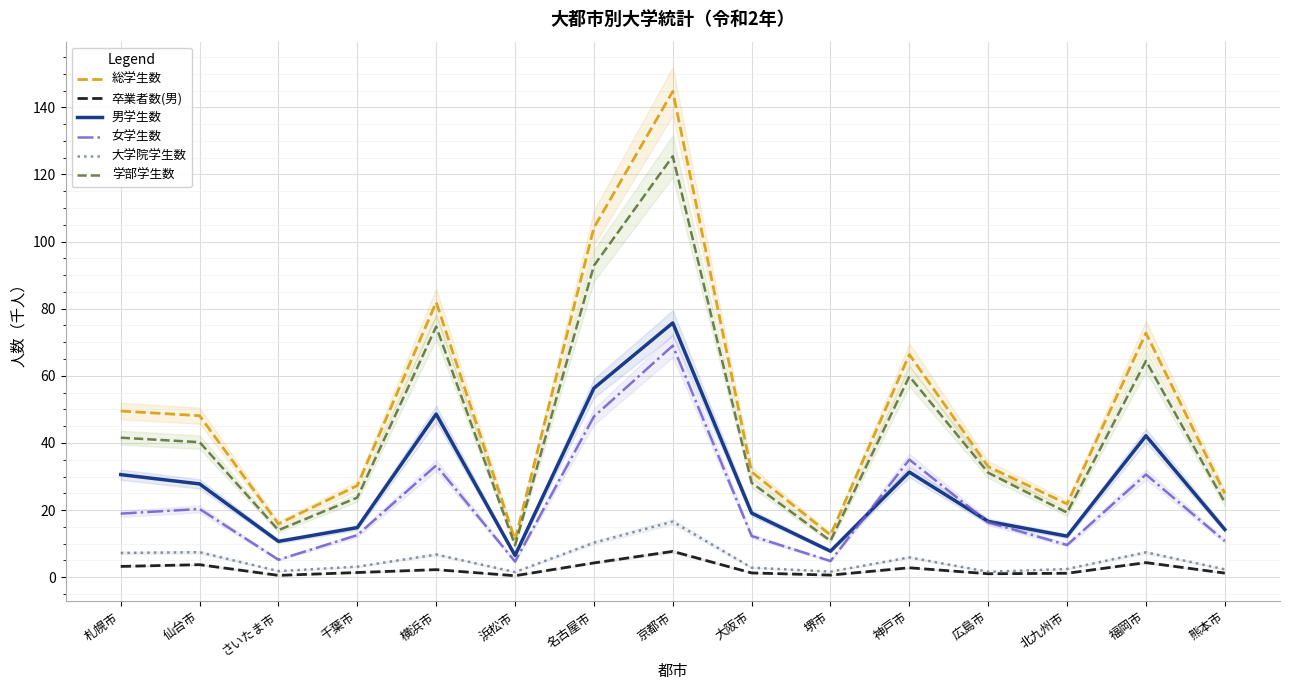

At which label does 学部学生数 reach its minimum?

浜松市